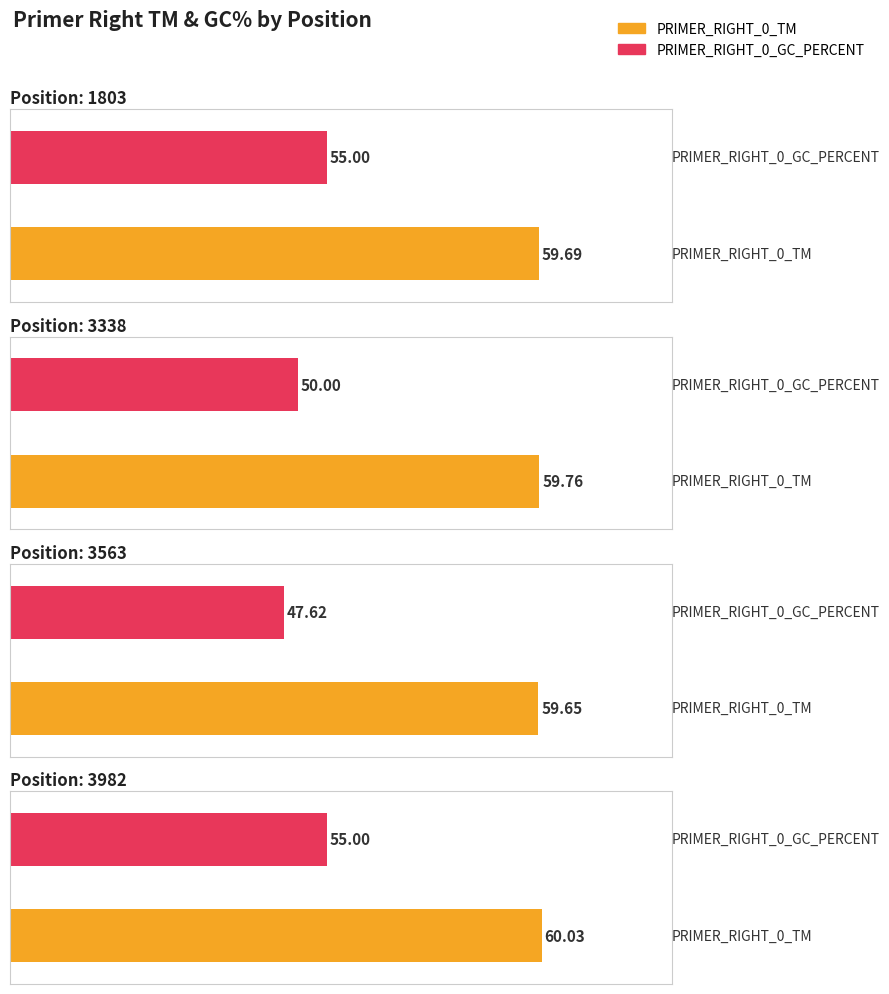

Which has a higher value, 1803 or 3563?

1803